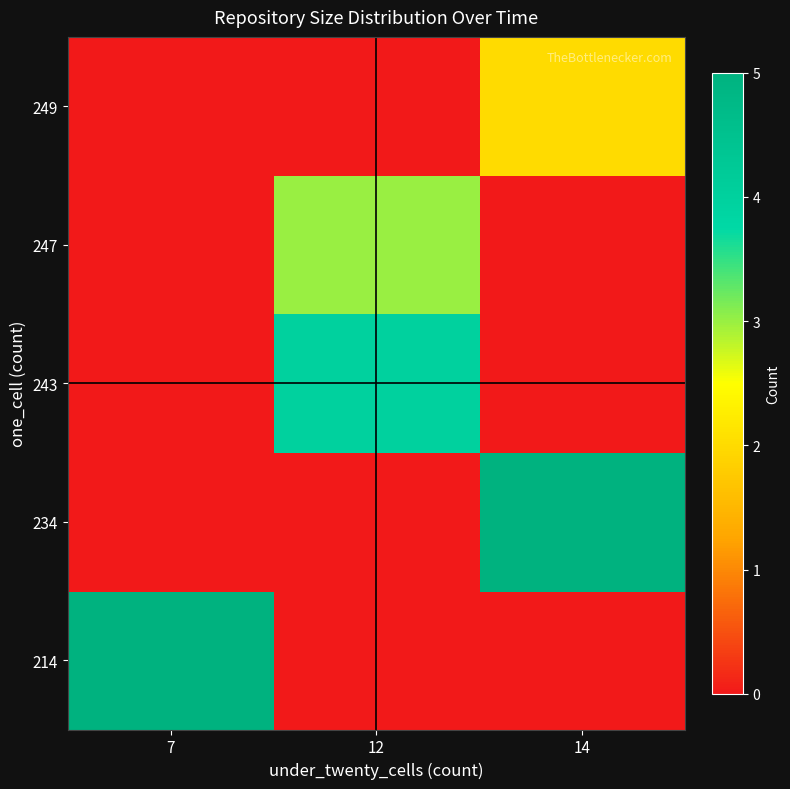

At 7, list the series in order from largest to smallest.

row_0, row_1, row_2, row_3, row_4